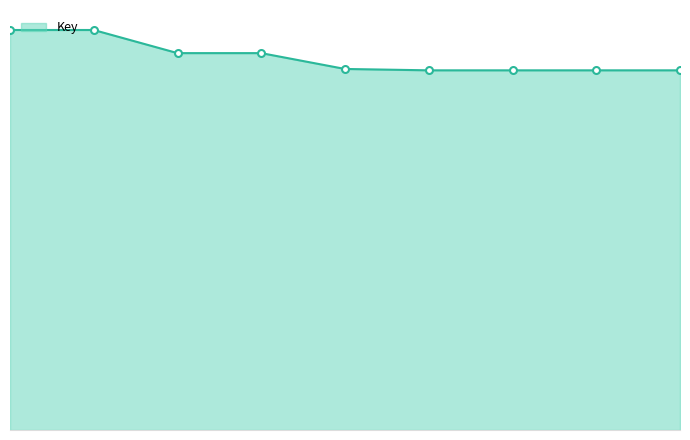

True or false: there are more than 2 points higher than both neighbors.

False